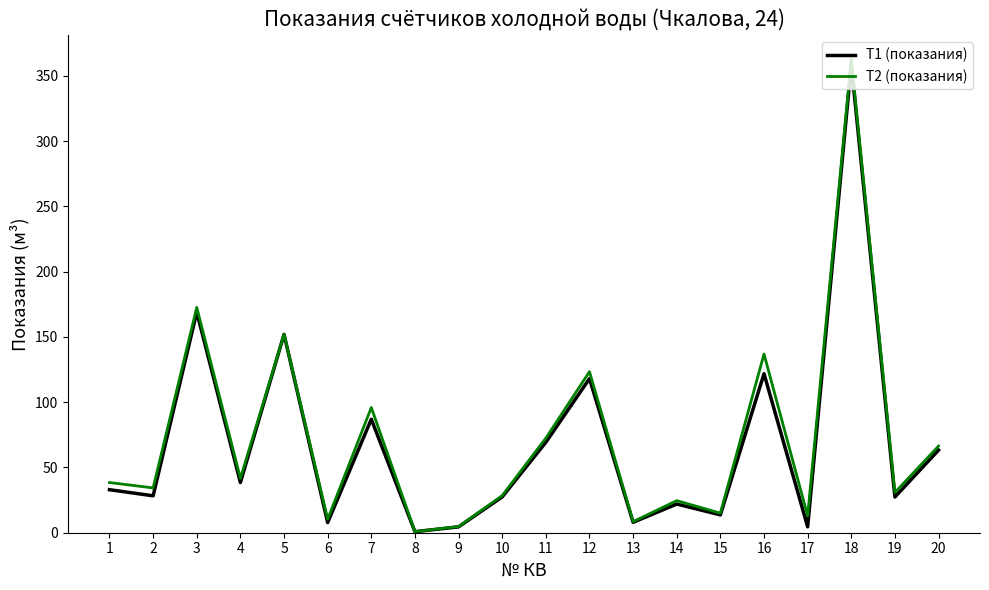

What is the total value across all series at 7?

182.9